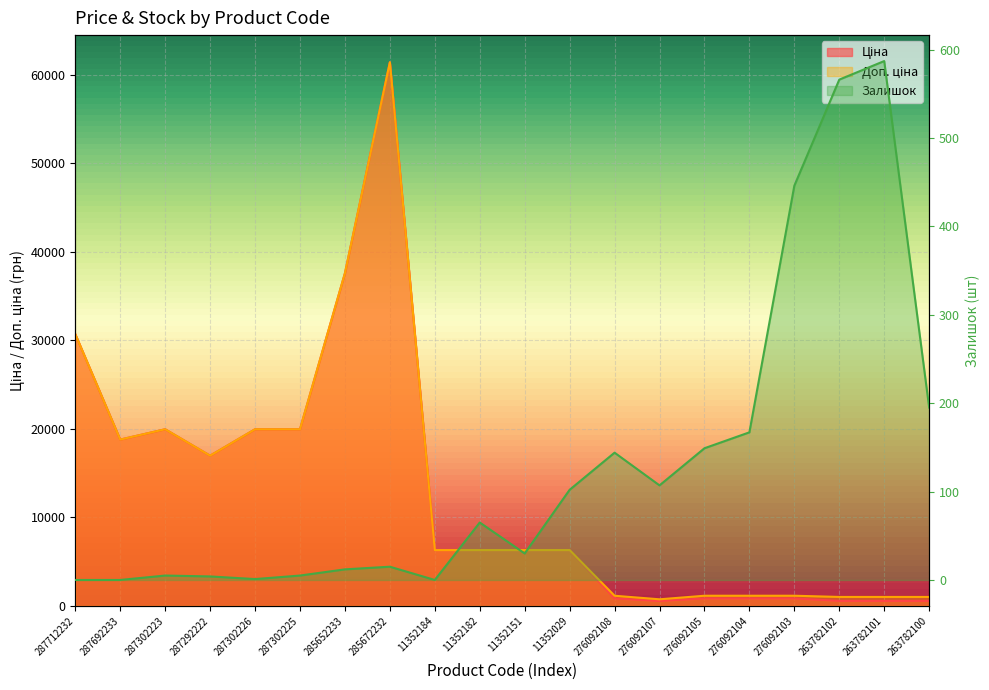

How many lines are shown in the chart?

3